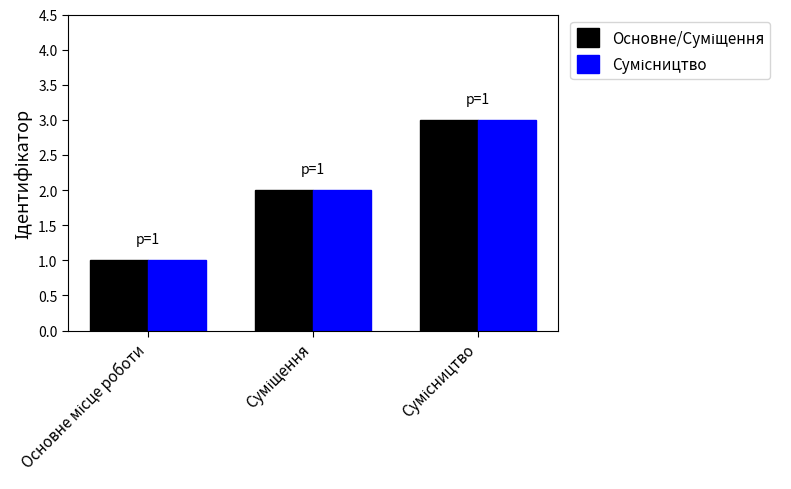

What is the maximum value shown in the chart?

3